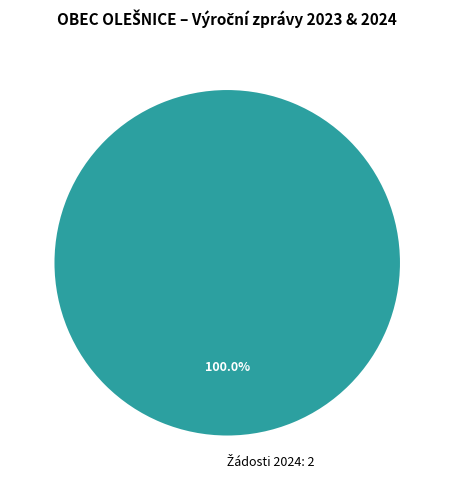

Is there any slice that represents more than half of the pie?

Yes